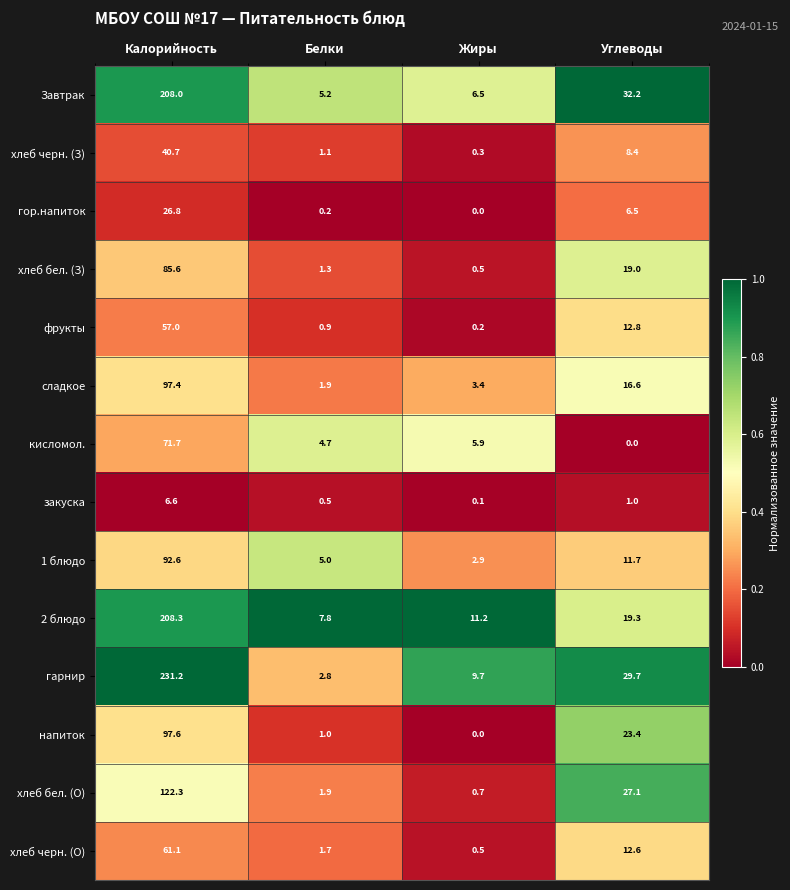

At which category is the sum across all series the highest?

Калорийность